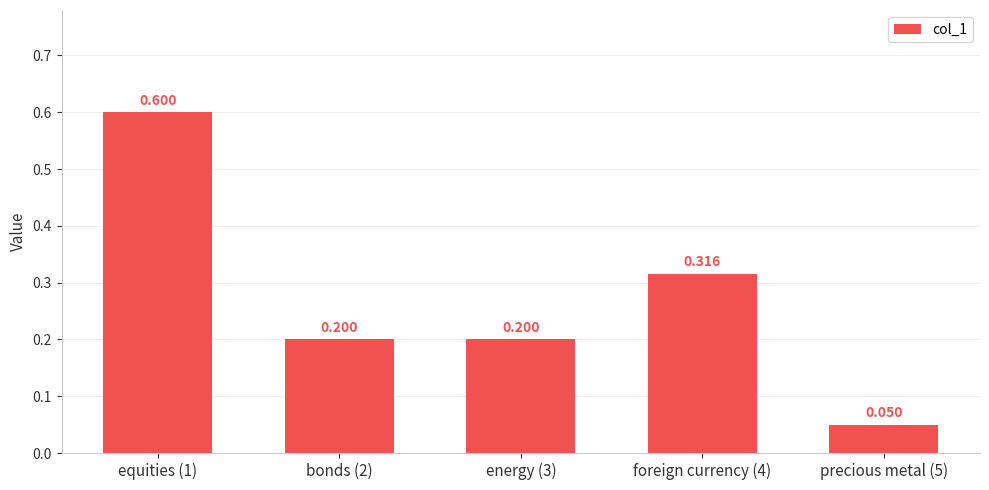

What is the difference between the maximum and minimum values?

0.5